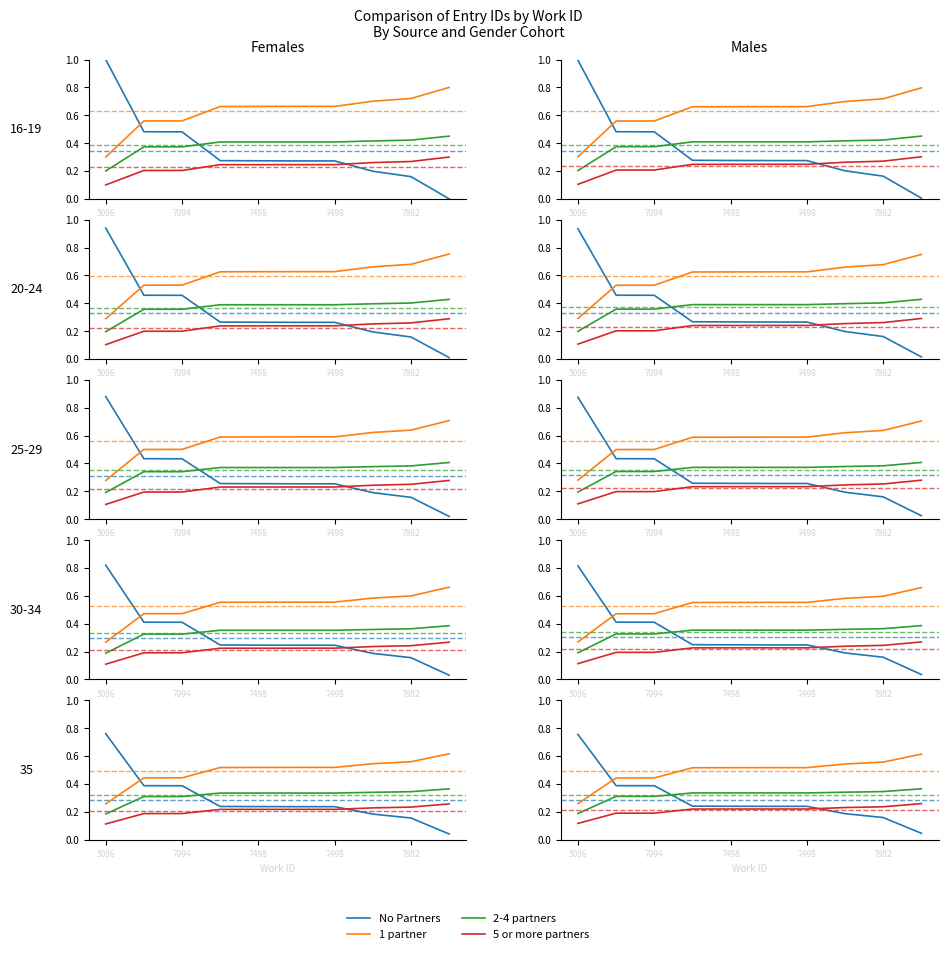

How many data points does each series have?

10